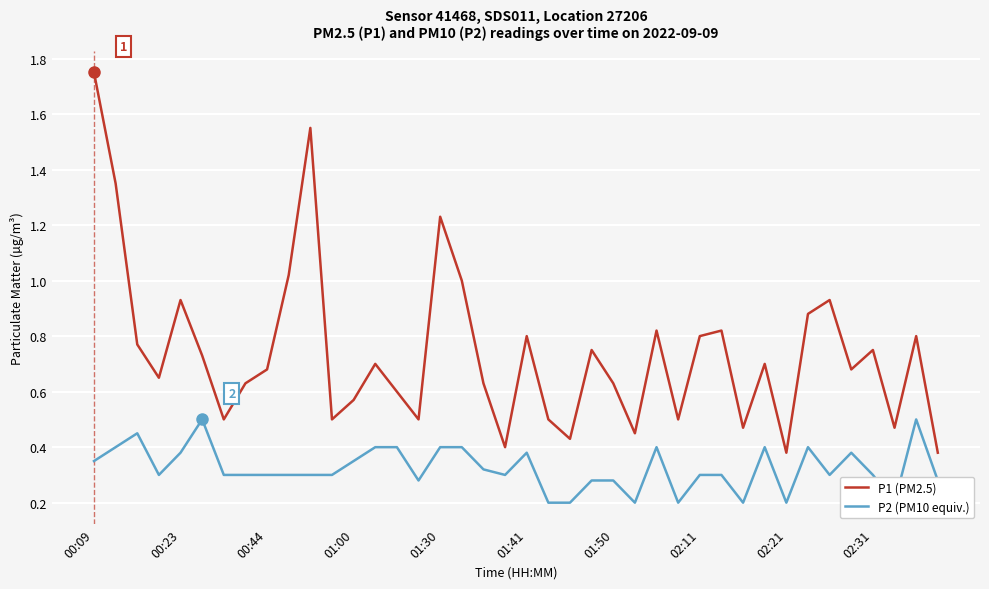

What are all the series names shown in the legend?

P1 (PM2.5), P2 (PM10 equiv.)